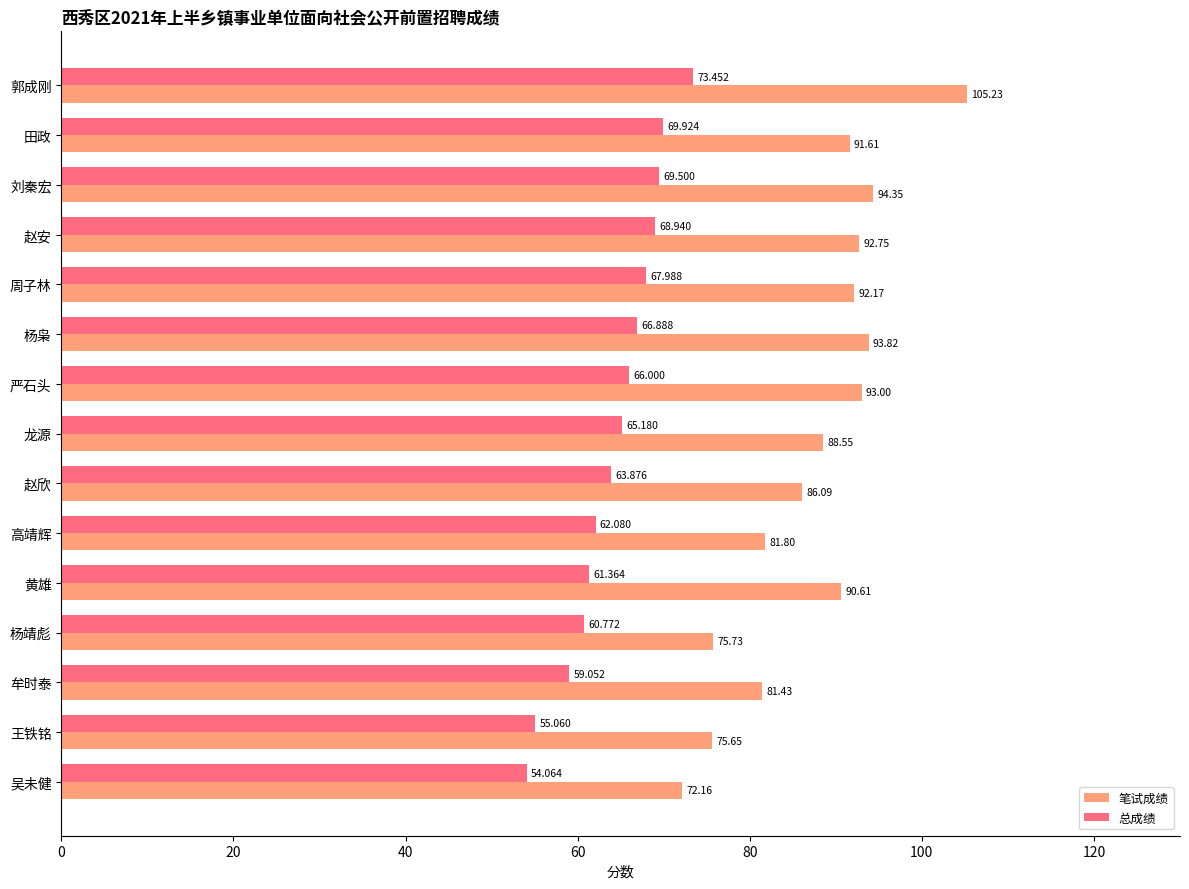

What is the average value of the 笔试成绩 series?

87.7